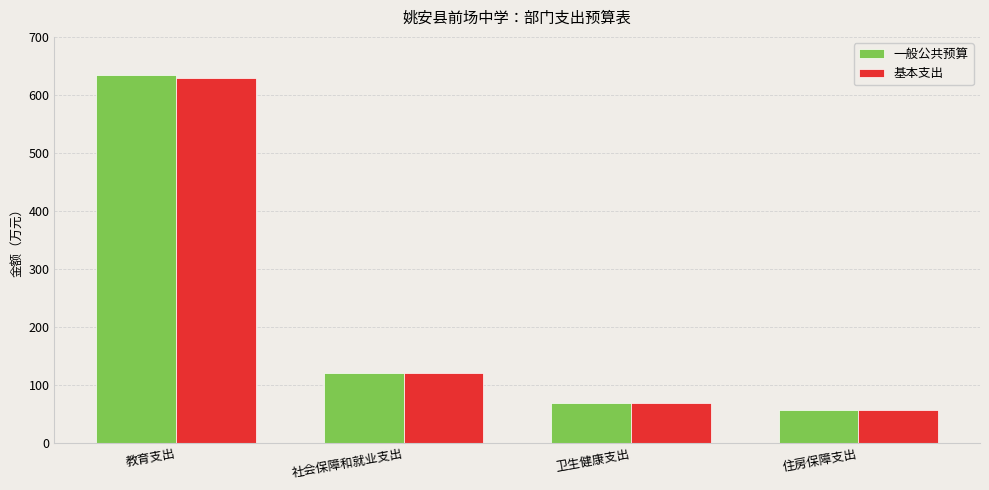

How many groups of bars are there?

4